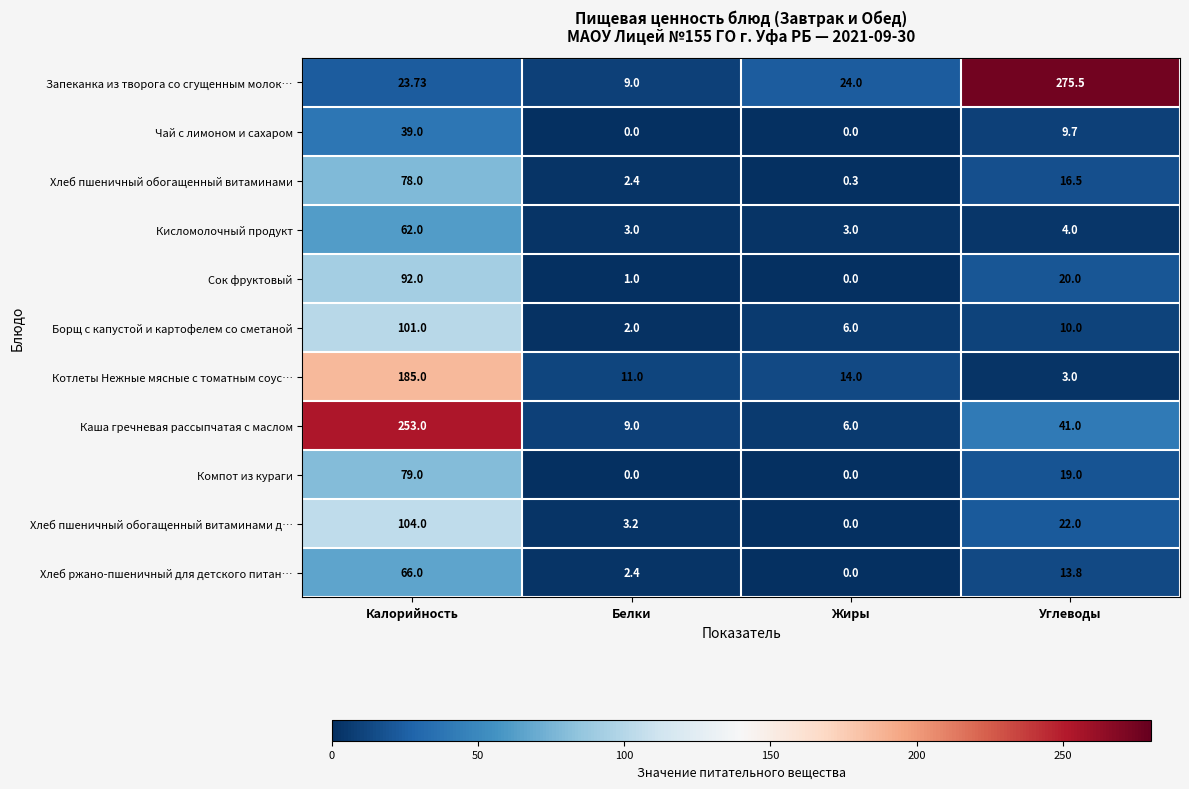

How many categories are shown in the chart?

4